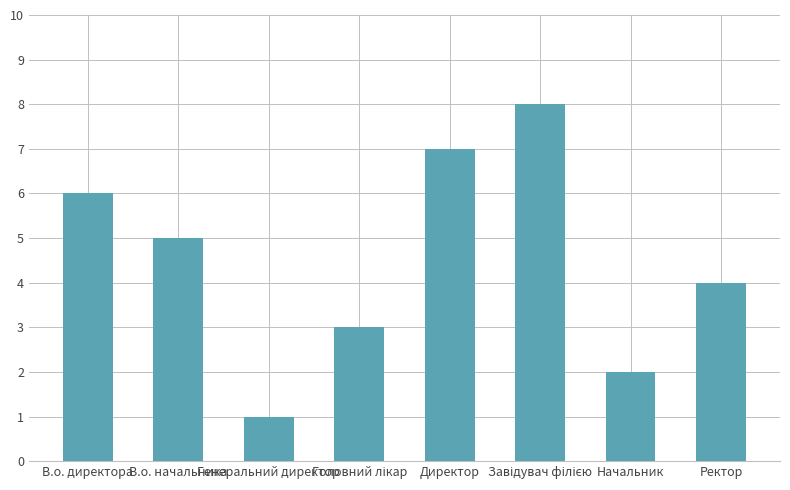

What position from the right is В.о. директора?

8